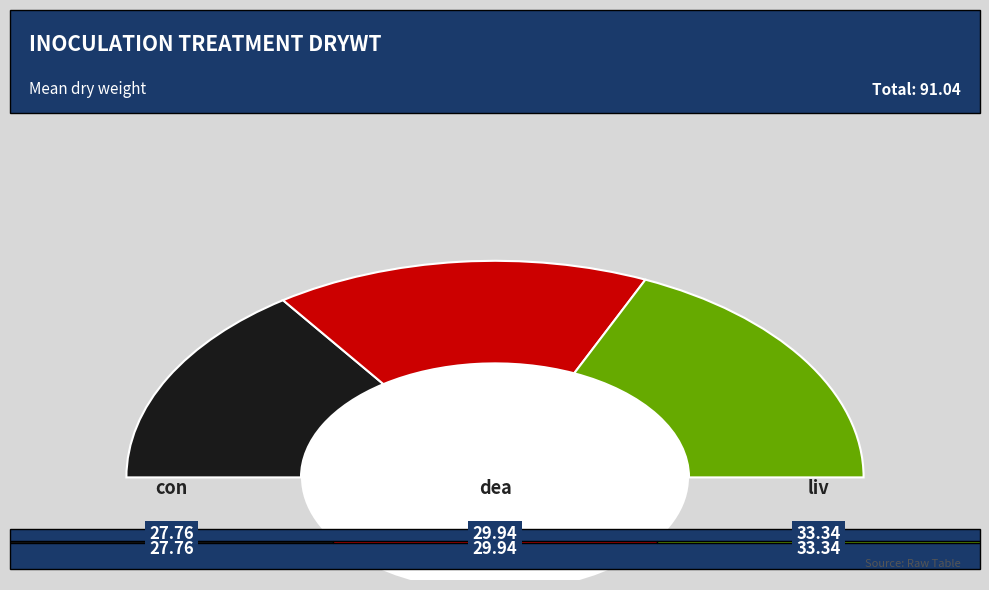

Rank the series by their maximum value, from highest to lowest.

liv, dea, con